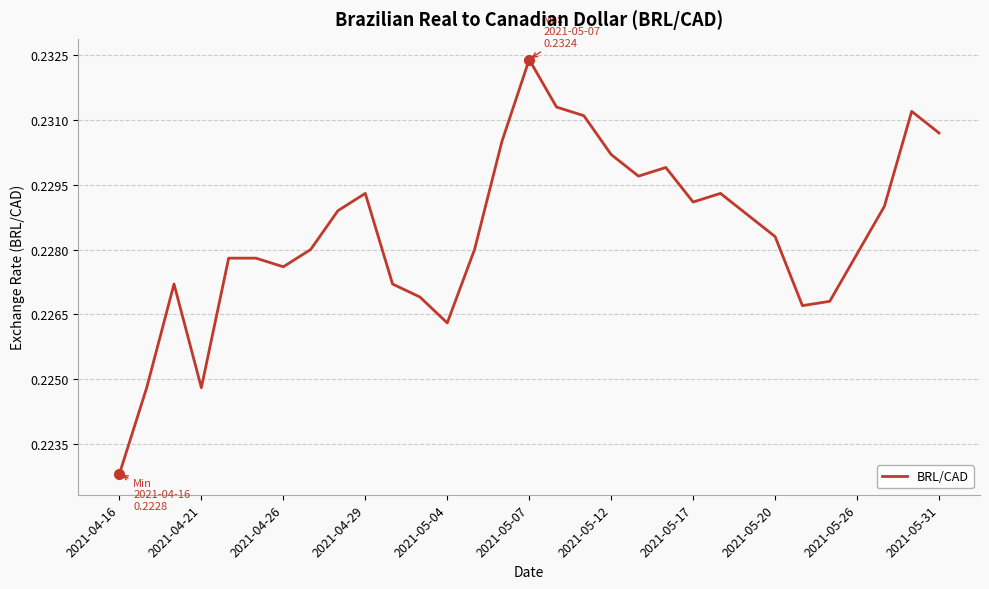

Does the chart display data point markers on the line(s)?

No